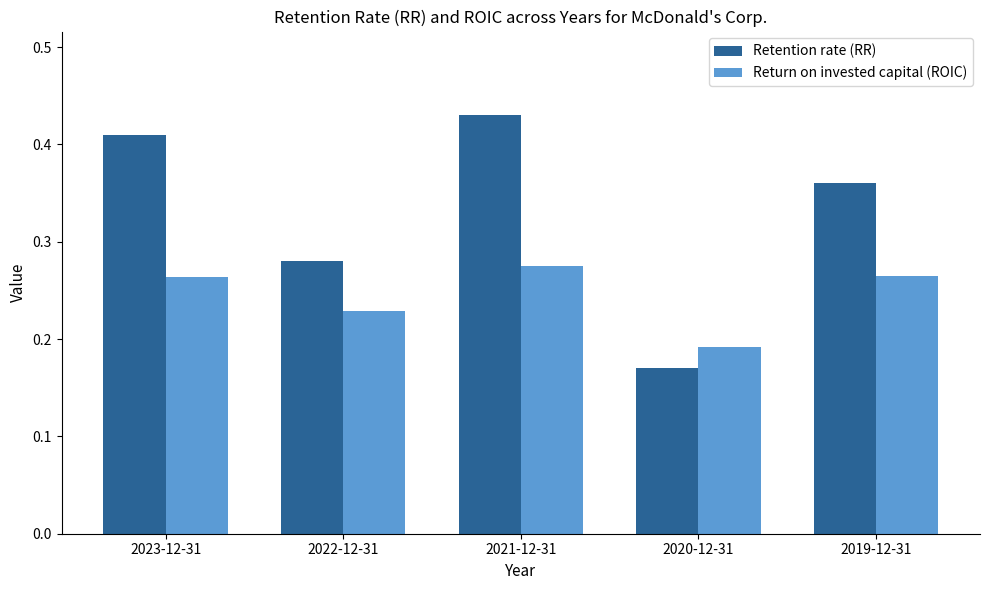

True or false: Return on invested capital (ROIC) has a value of 0.4 at 2022-12-31.

False